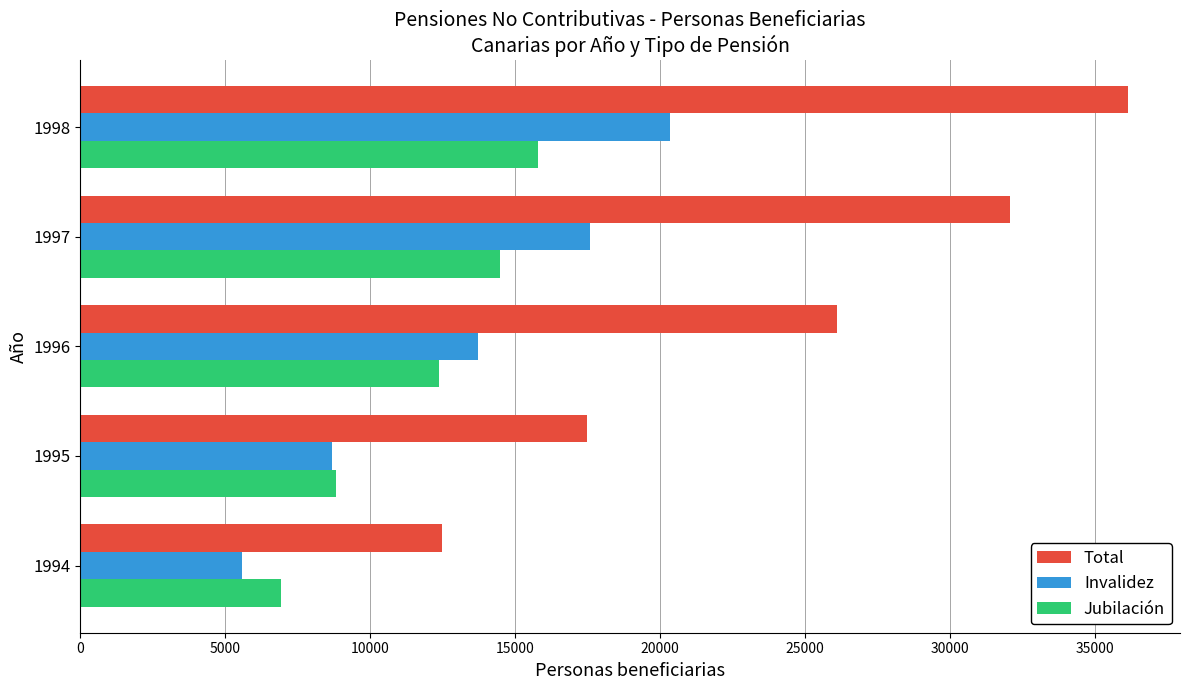

Which series has the largest total across all categories?

Total